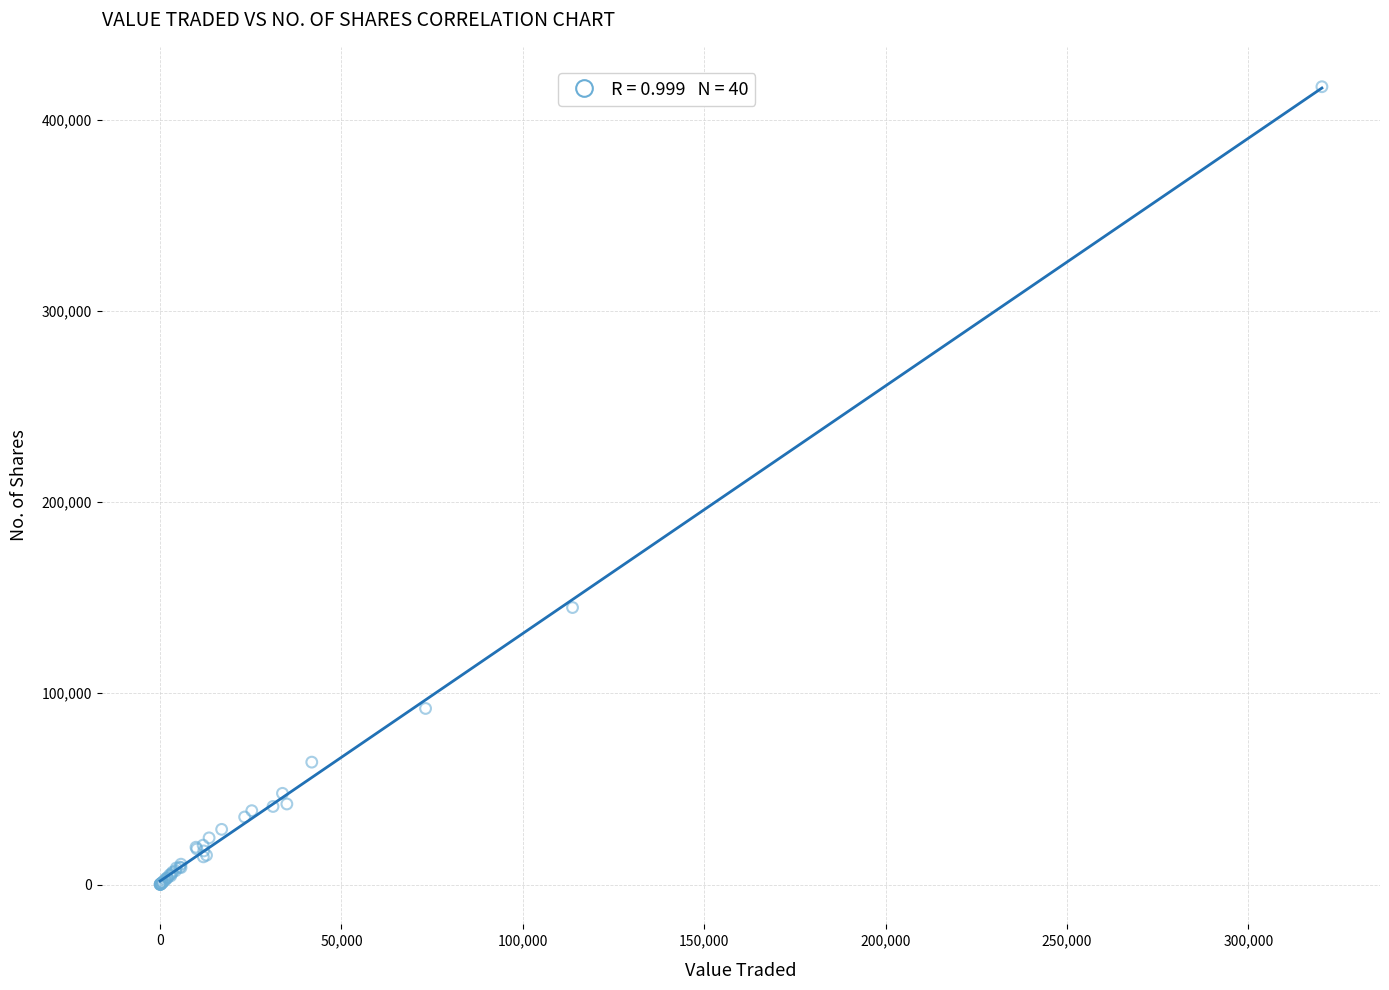

What Y value in the scatter plot is closest to 208598?

144833